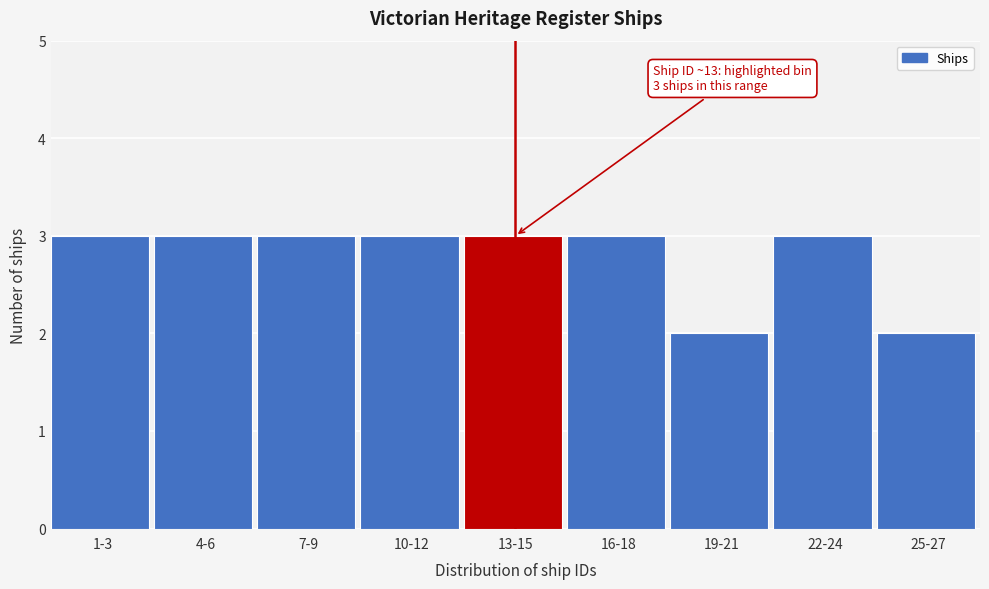

Reading left to right, extract all data points from this chart.

3	3	3	3	3	3	2	3	2